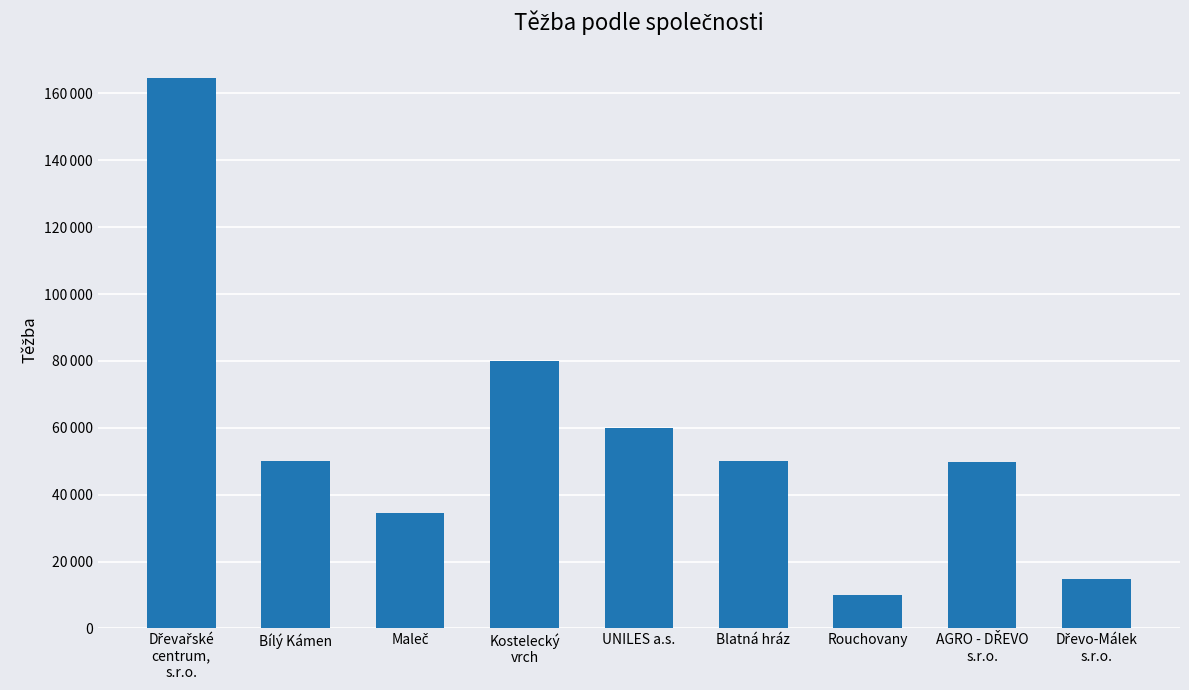

Does the chart contain any negative values?

No